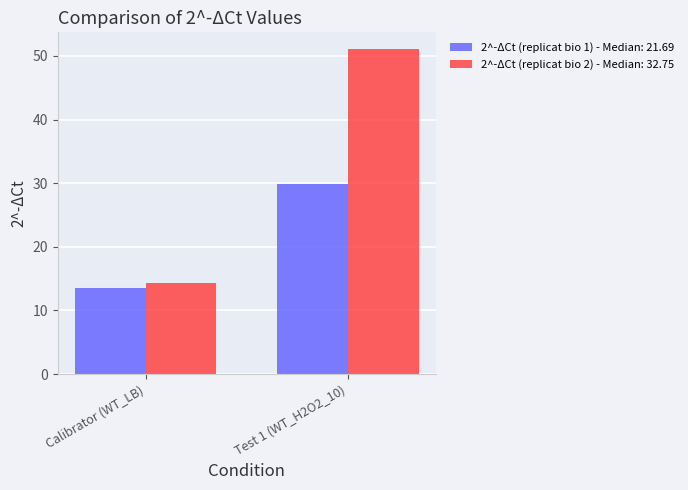

How many distinct data groups are displayed?

2